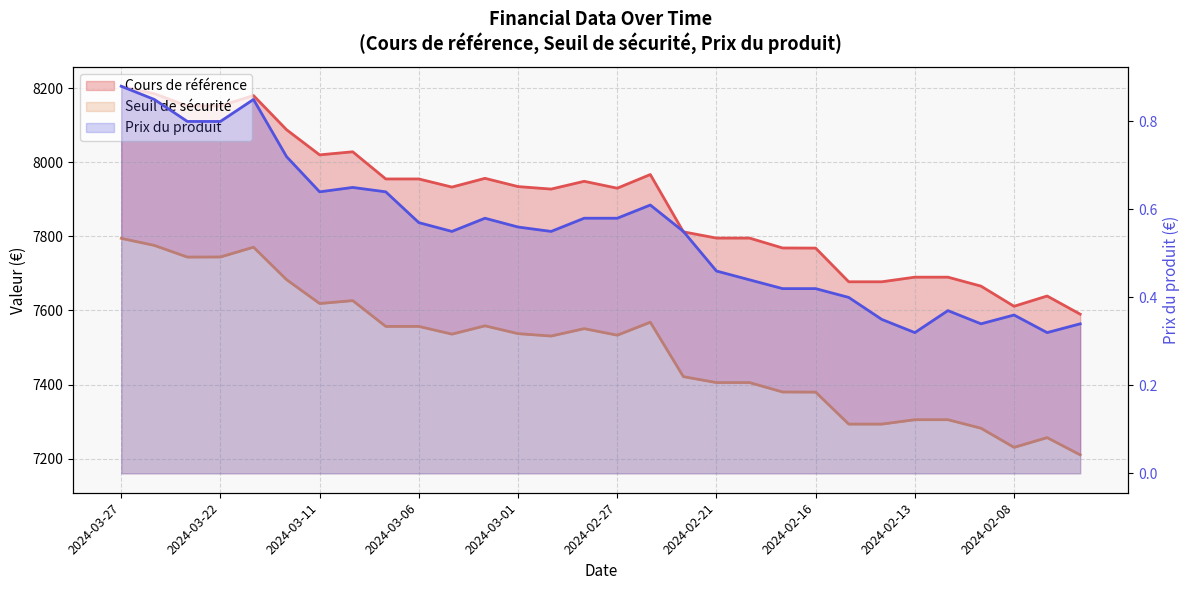

Count the Prix du produit values in the range 0 to 1.

30